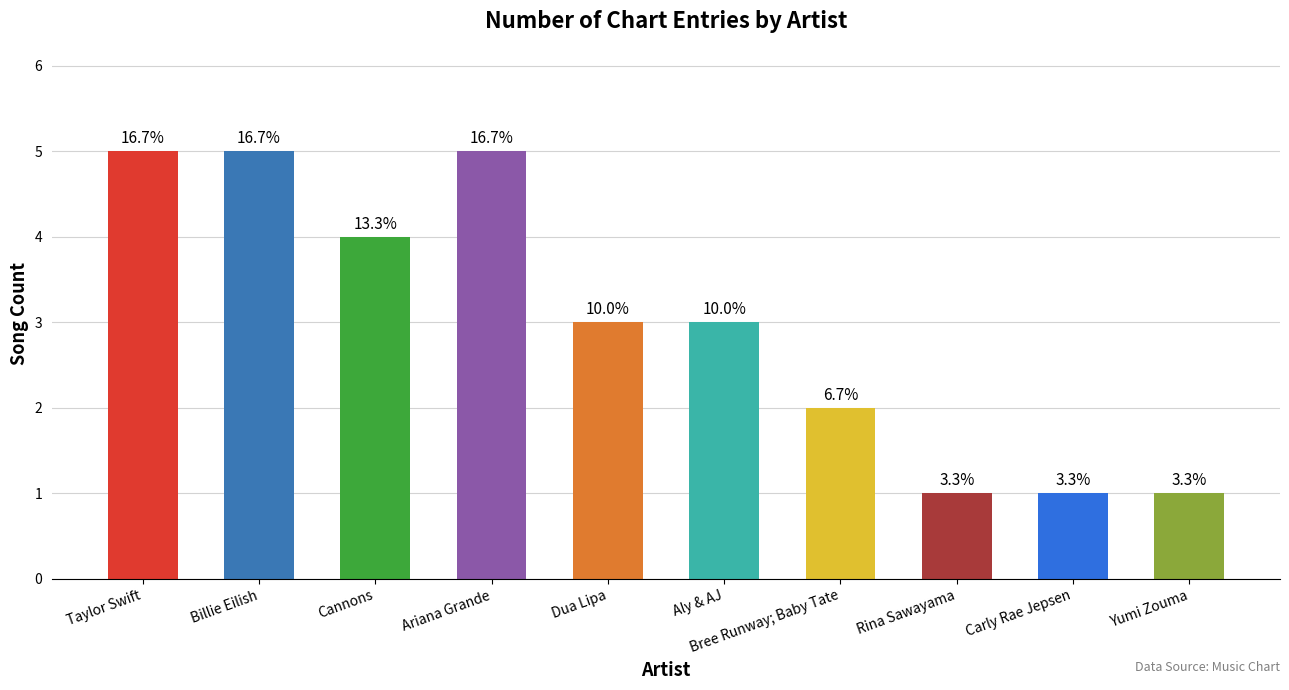

At which label is the value closest to 3?

Dua Lipa